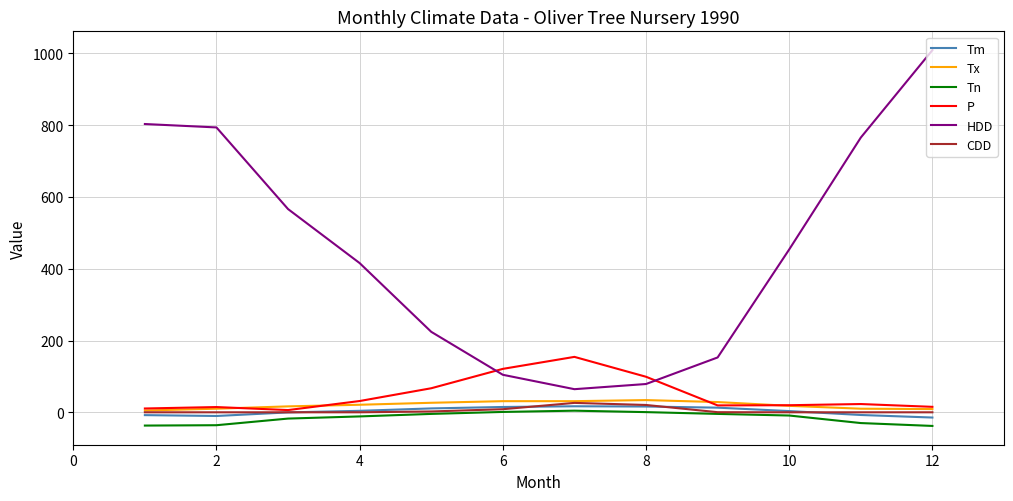

Which series has the widest spread of values?

HDD